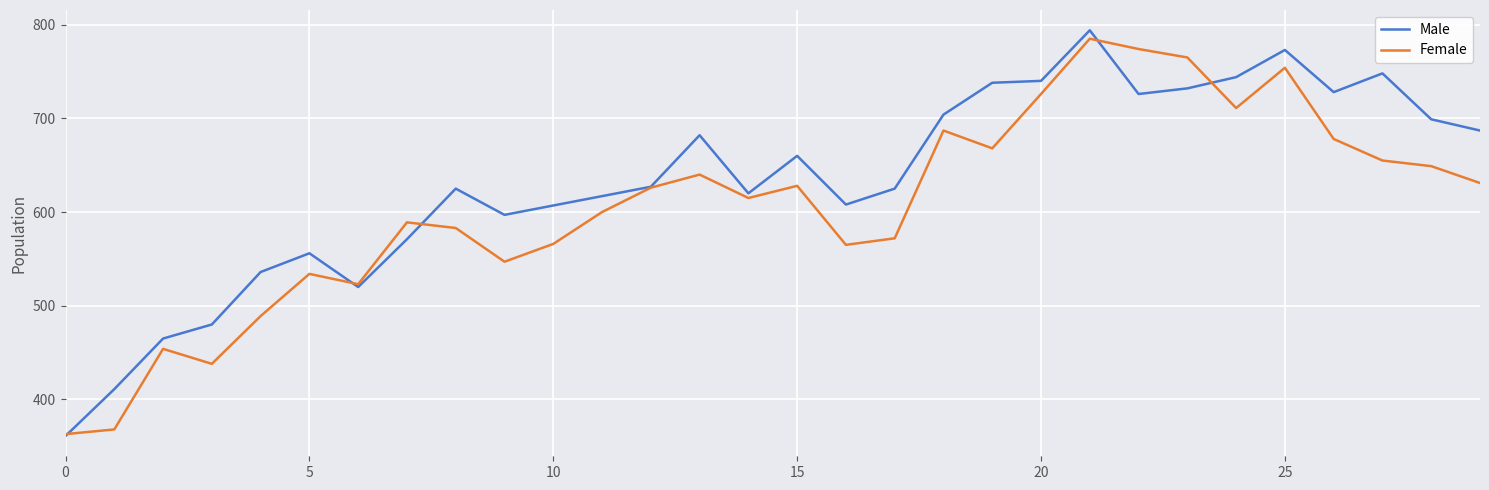

How many series are shown in this chart?

2